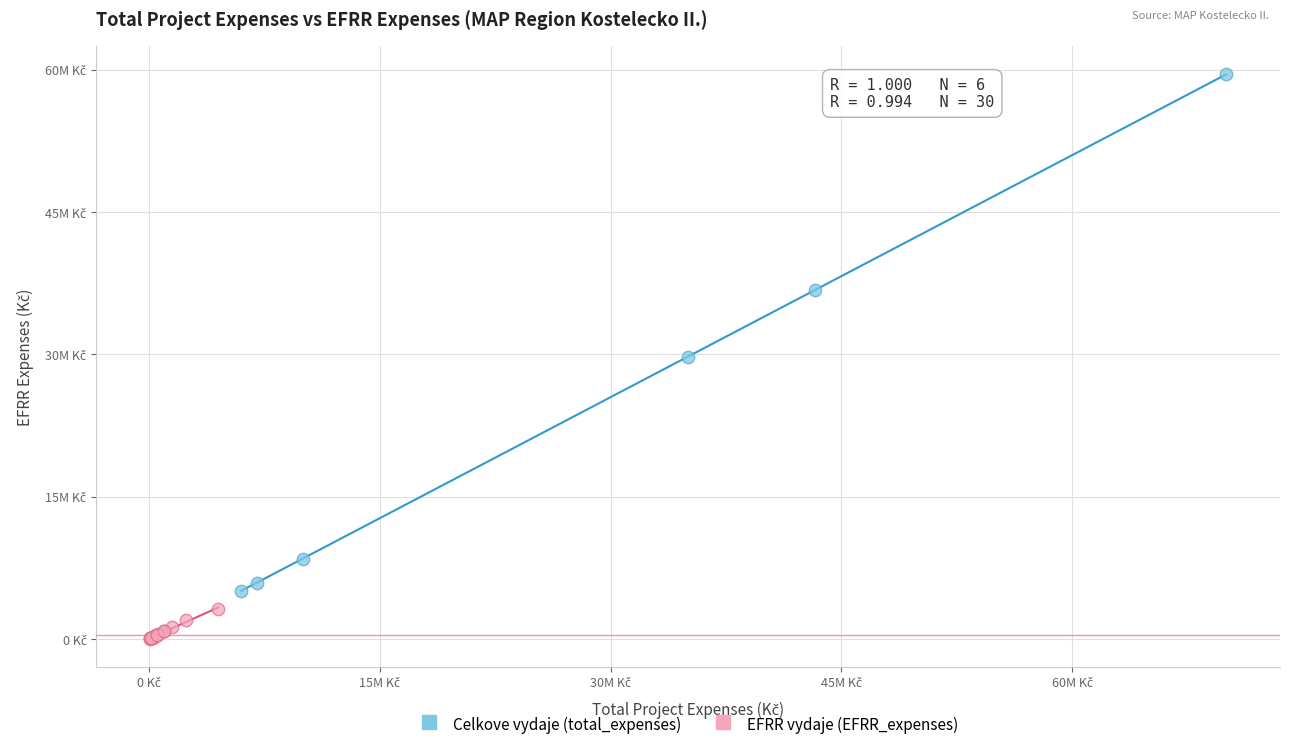

Which series has the widest spread of Y values?

Celkove vydaje (total_expenses)